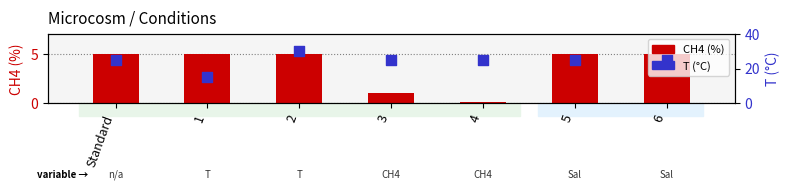

Which series has the widest spread of Y values?

T (°C)